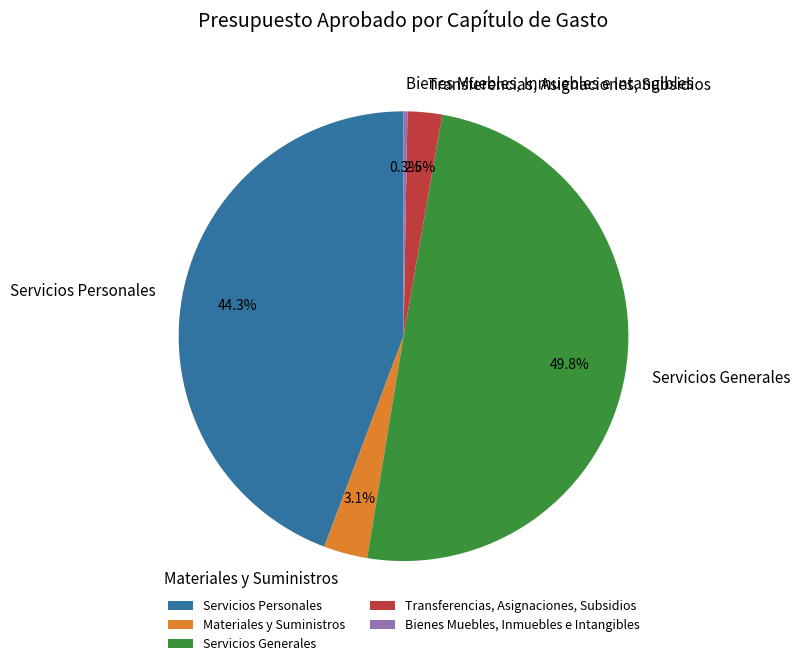

Rank the categories by value from highest to lowest.

Servicios Generales, Servicios Personales, Materiales y Suministros, Transferencias, Asignaciones, Subsidios, Bienes Muebles, Inmuebles e Intangibles